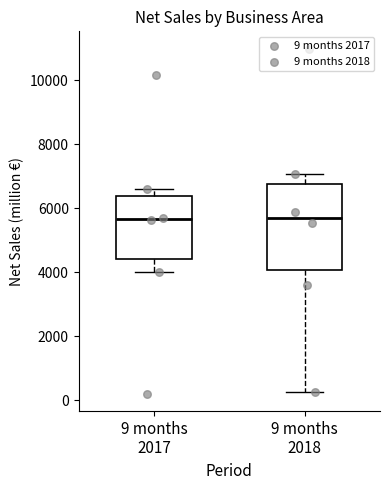

Reading left to right, transcribe this box plot: for each box, give where its median line is, the range the box spans, and where its two whiskers end, as read against the y-axis. The values are not printed on the chart, so give them approximately, as read against the axis.

9 months 2017: median 5600, box 4400 to 6400, whiskers 4000 to 6600
9 months 2018: median 5800, box 4000 to 6800, whiskers 200 to 7000